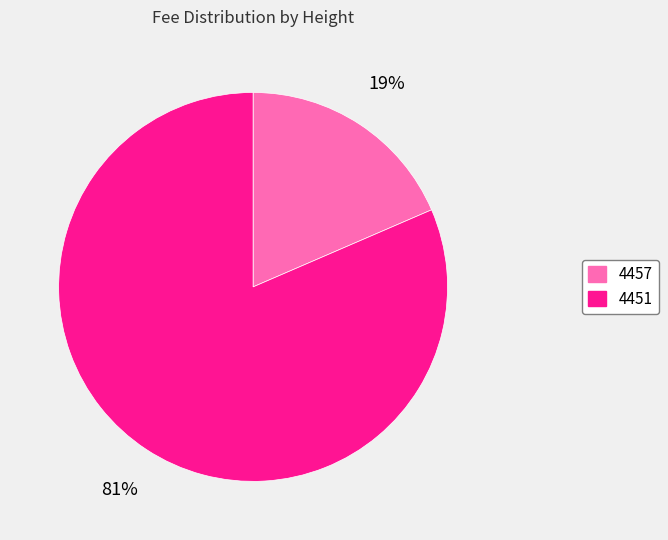

Which has a higher value, 4457 or 4451?

4451